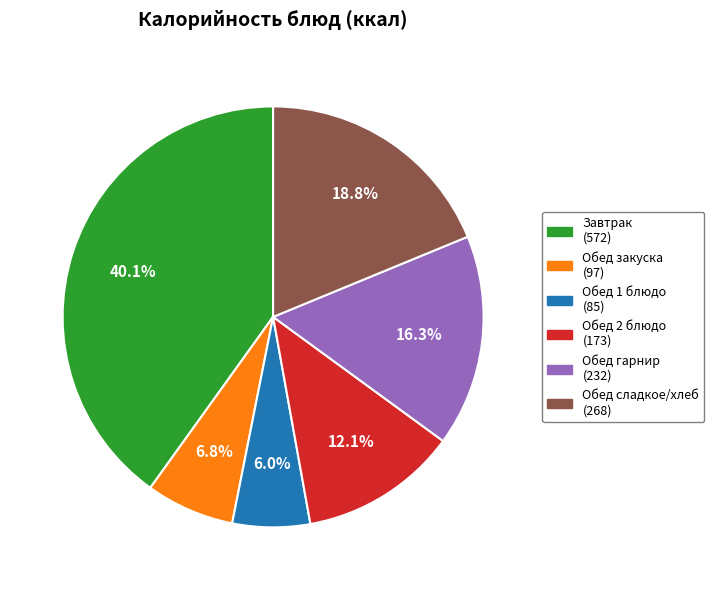

How many segments does this pie chart have?

6